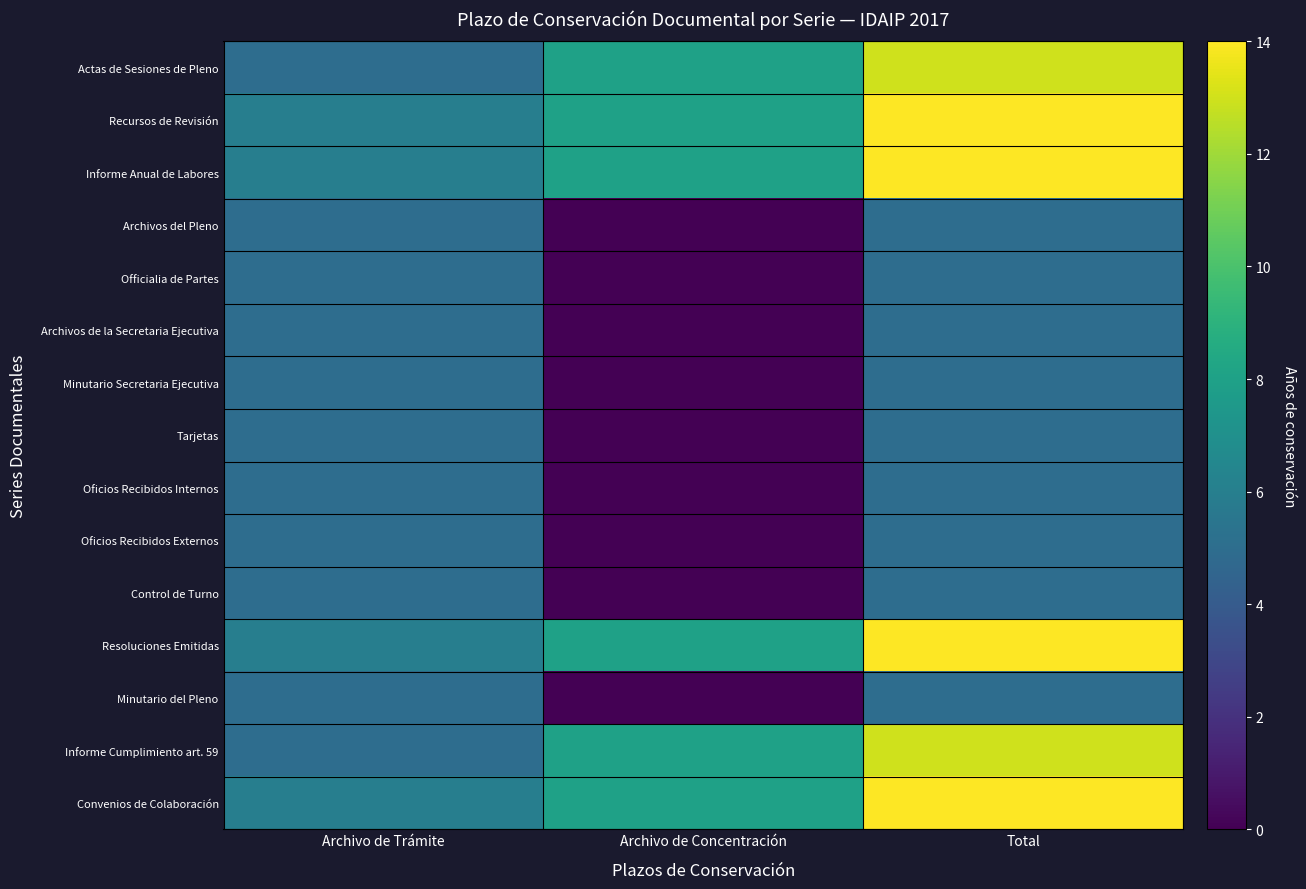

At Archivo de Concentración, list the series in order from smallest to largest.

Archivos del Pleno, Officialia de Partes, Archivos de la Secretaria Ejecutiva, Minutario Secretaria Ejecutiva, Tarjetas, Oficios Recibidos Internos, Oficios Recibidos Externos, Control de Turno, Minutario del Pleno, Actas de Sesiones de Pleno, Recursos de Revisión, Informe Anual de Labores, Resoluciones Emitidas, Informe Cumplimiento art. 59, Convenios de Colaboración